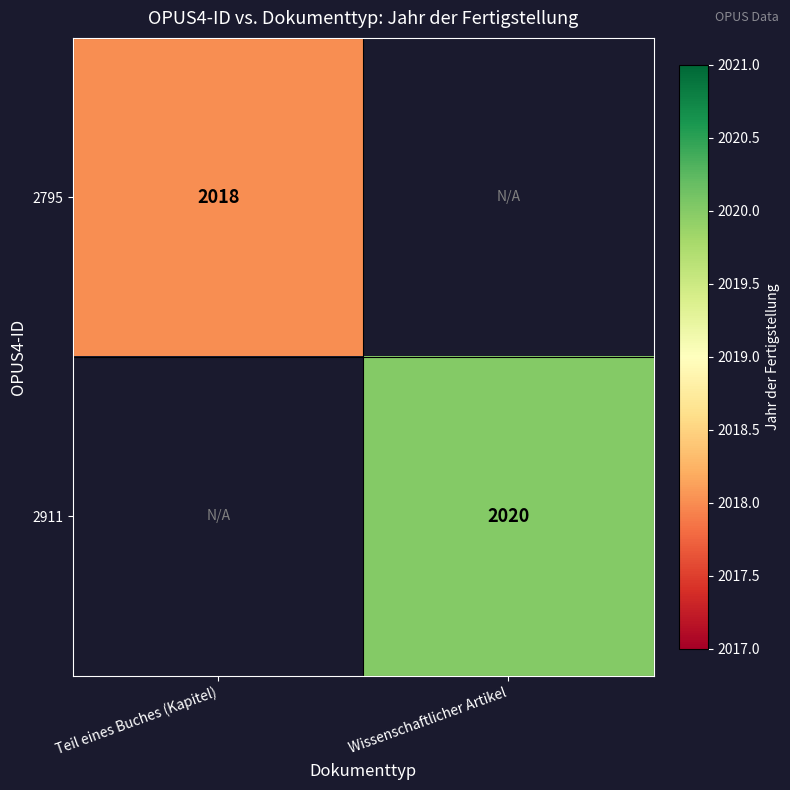

Is it true that 2795 equals 3097.6 at Teil eines Buches (Kapitel)?

False